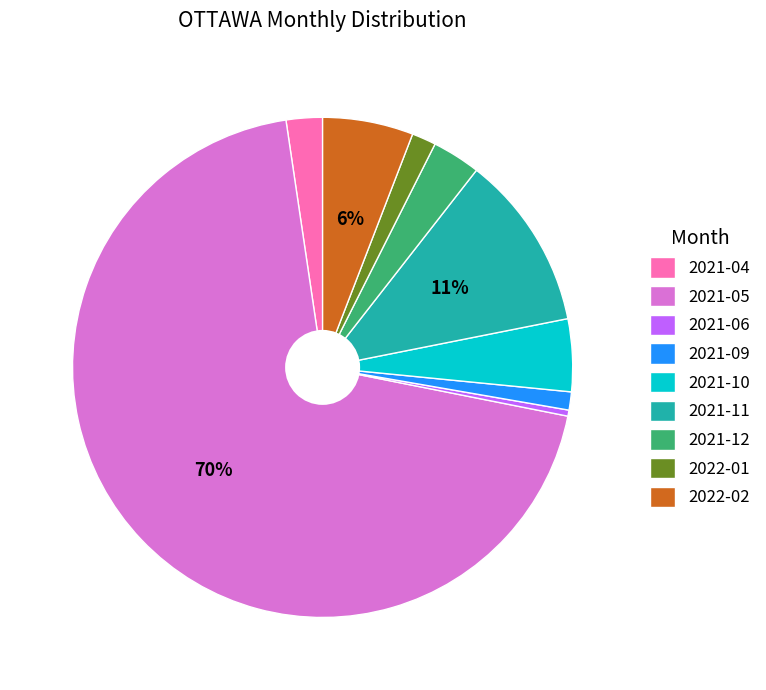

Which category has the smallest portion of the pie?

2021-06